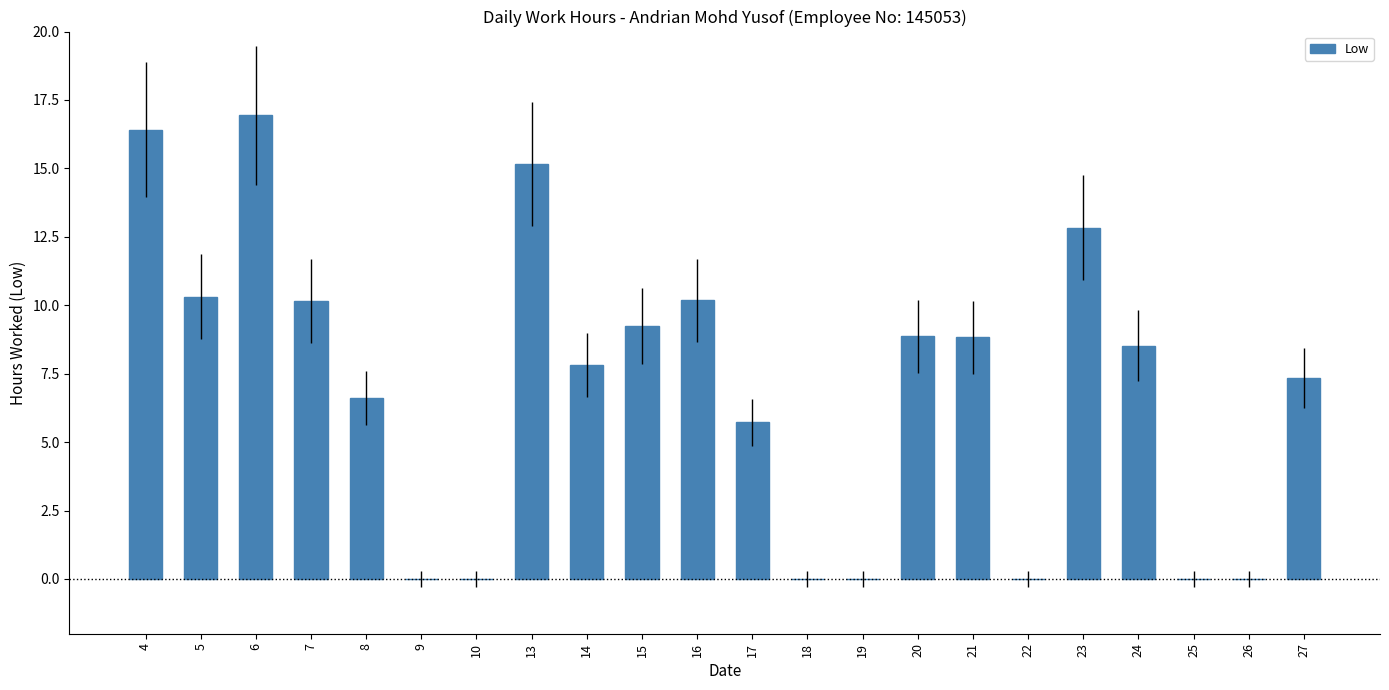

Count the number of values greater than 8.

11